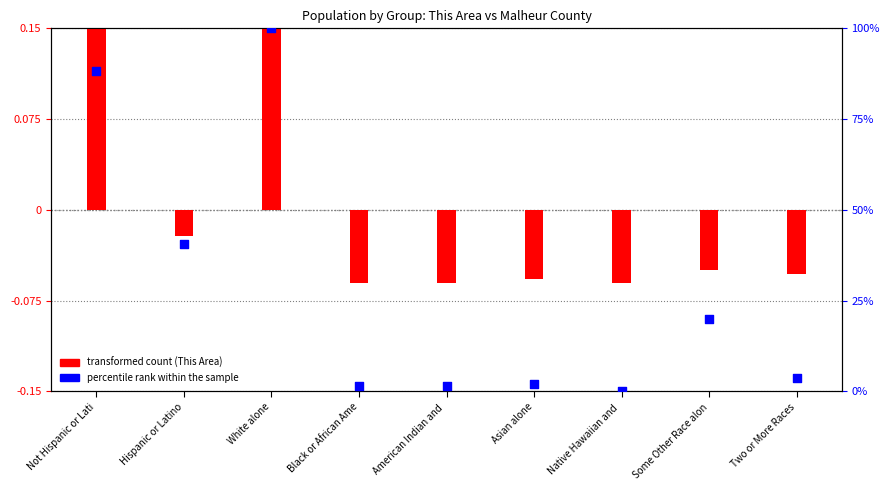

At which category is the sum across all series the highest?

White alone